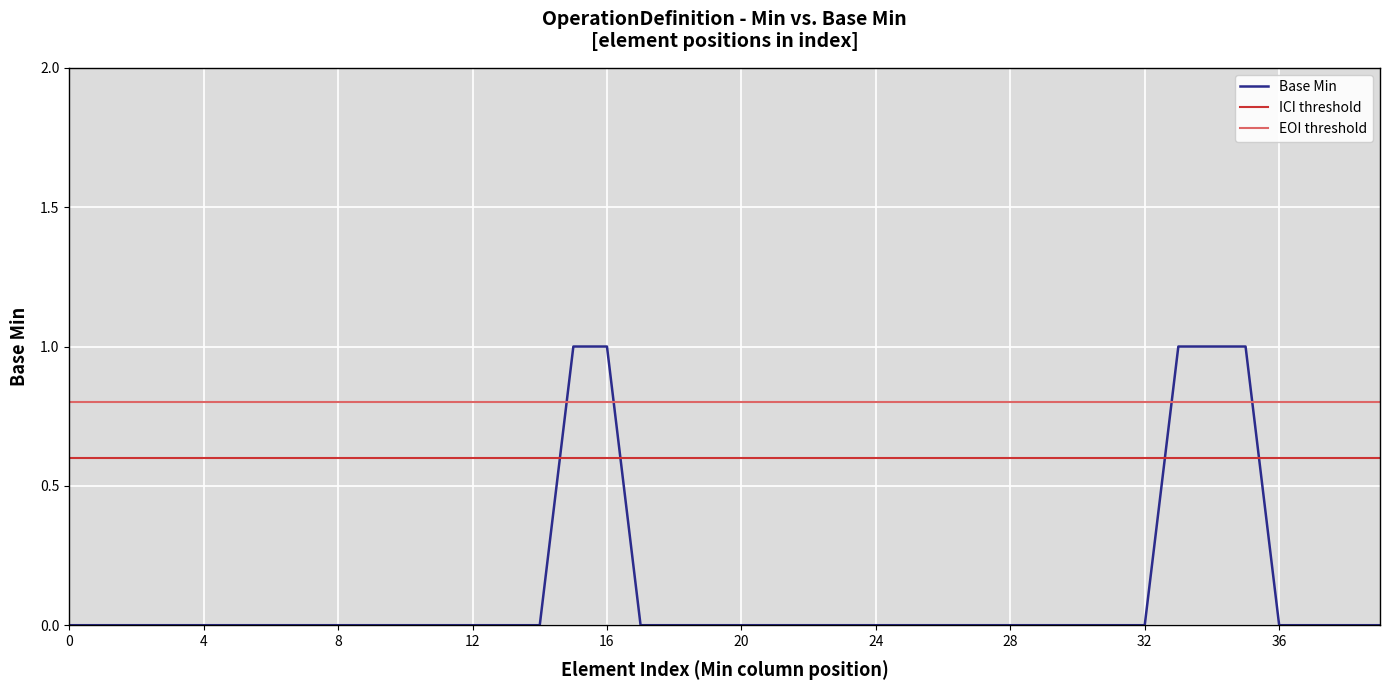

How many values exceed 0?

5